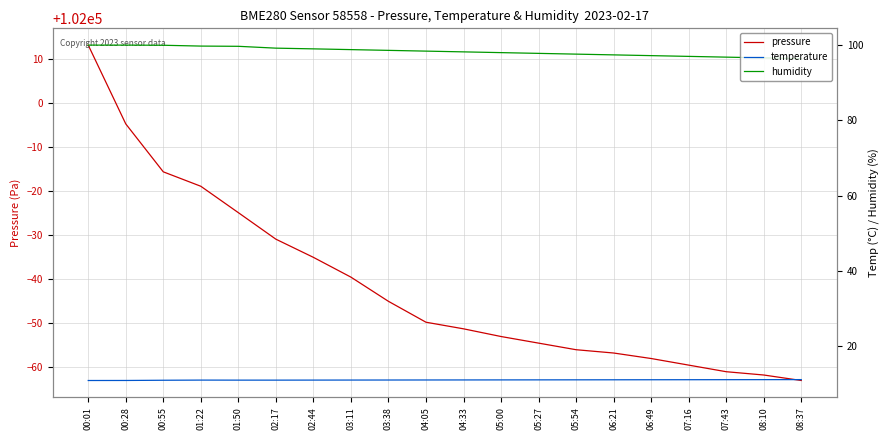

What is the sum of all temperature values?

218.8